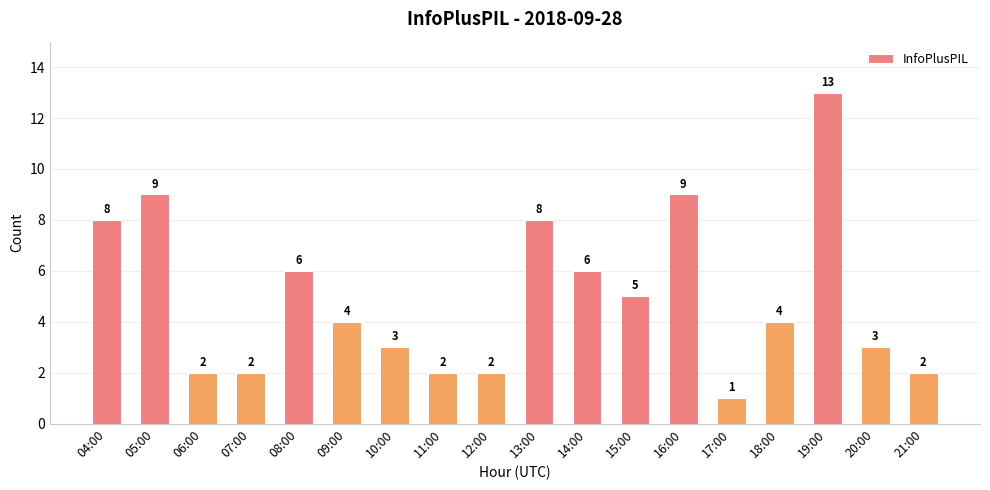

The value at 06:00 is 3. True or false?

False